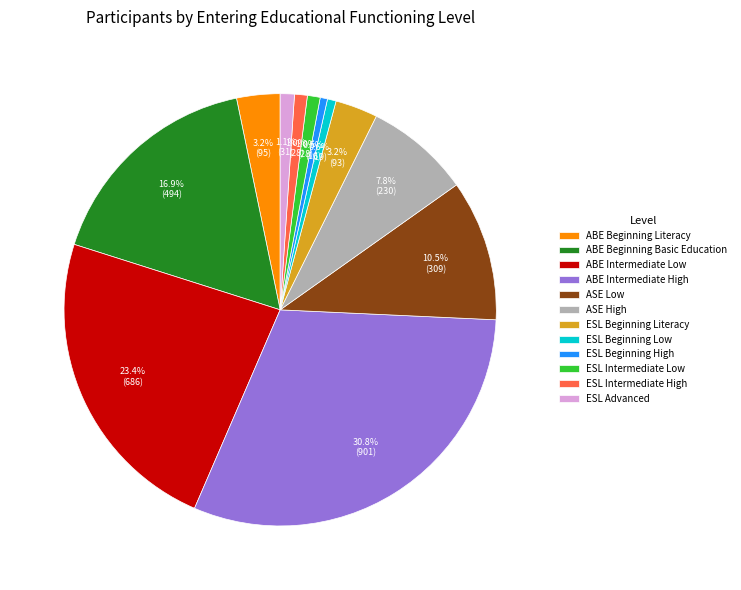

The ABE Intermediate Low slice represents 13% of the pie. True or false?

False